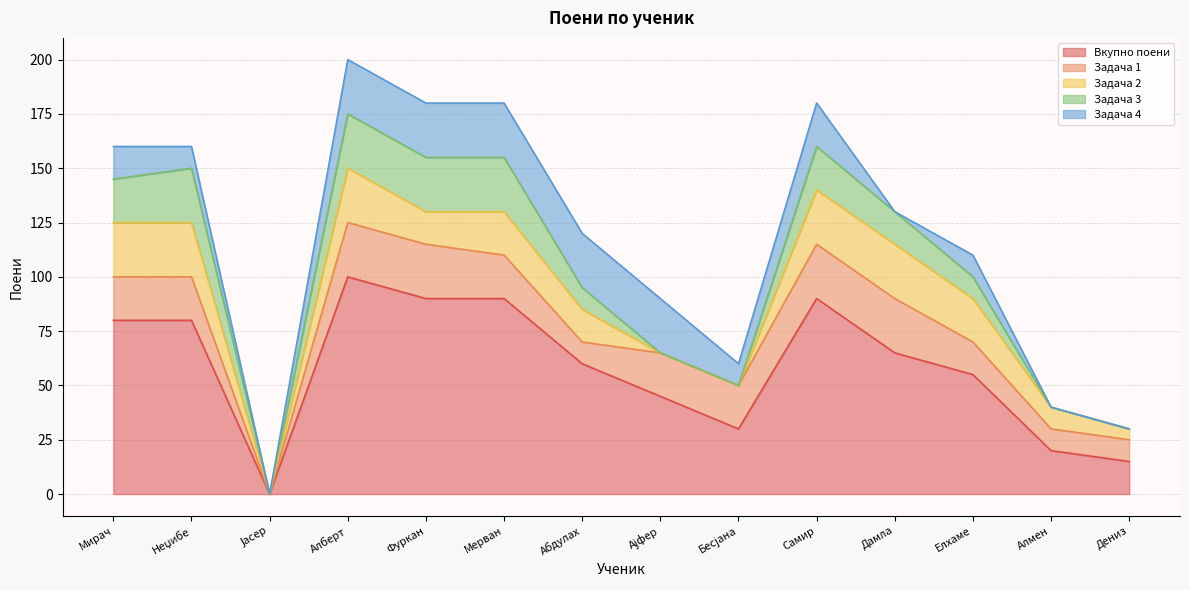

How many data points does each series have?

14